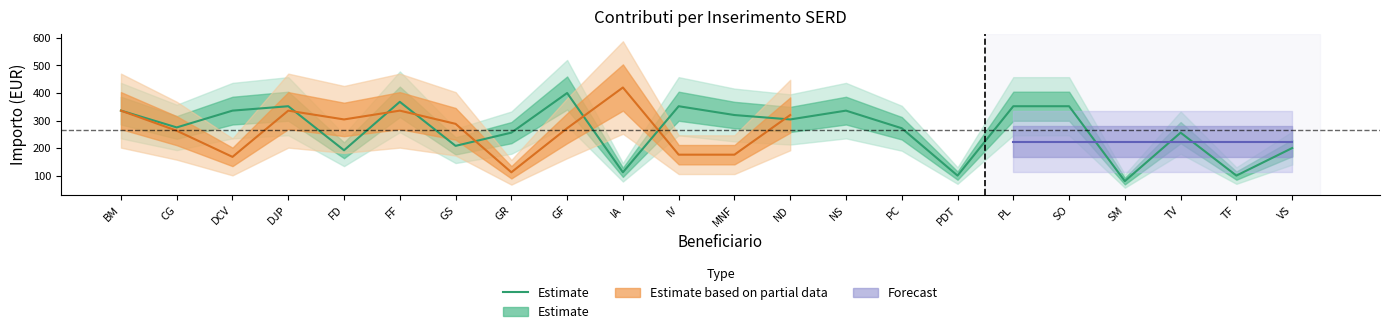

What is the greatest value displayed?

400